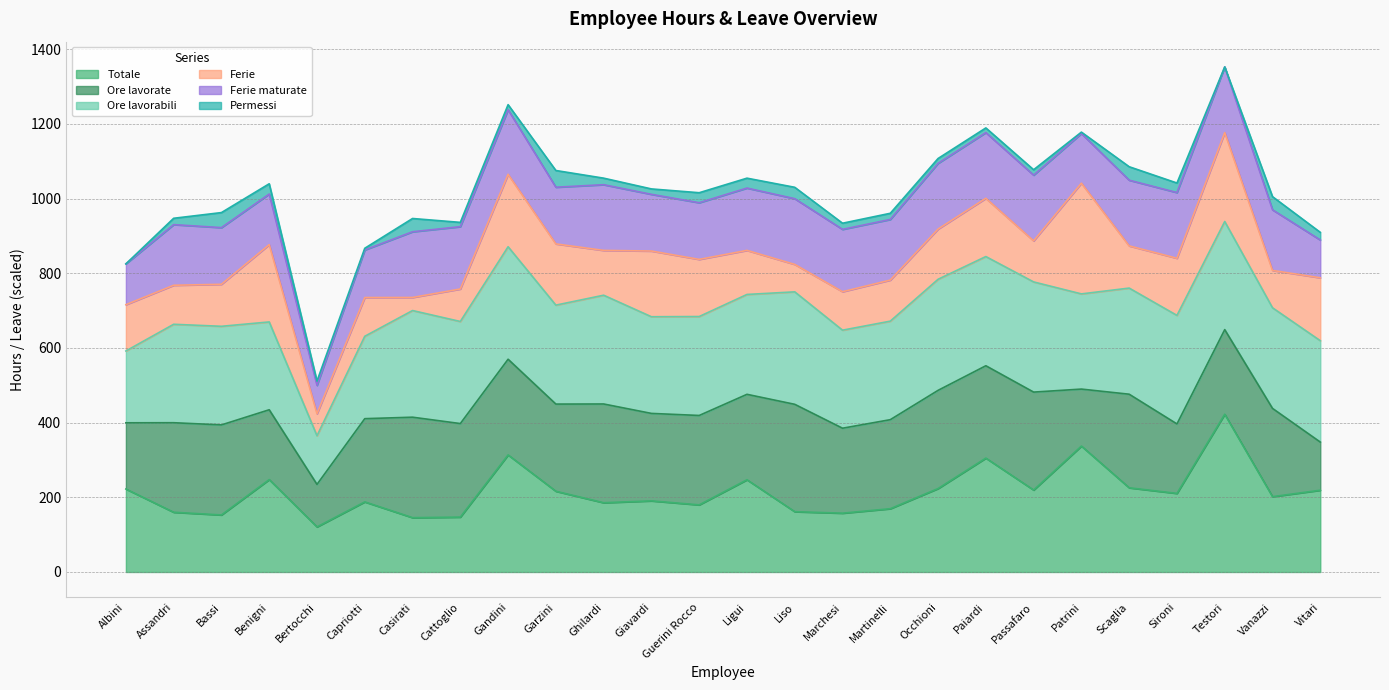

What is the average value of the Ferie series?

135.1